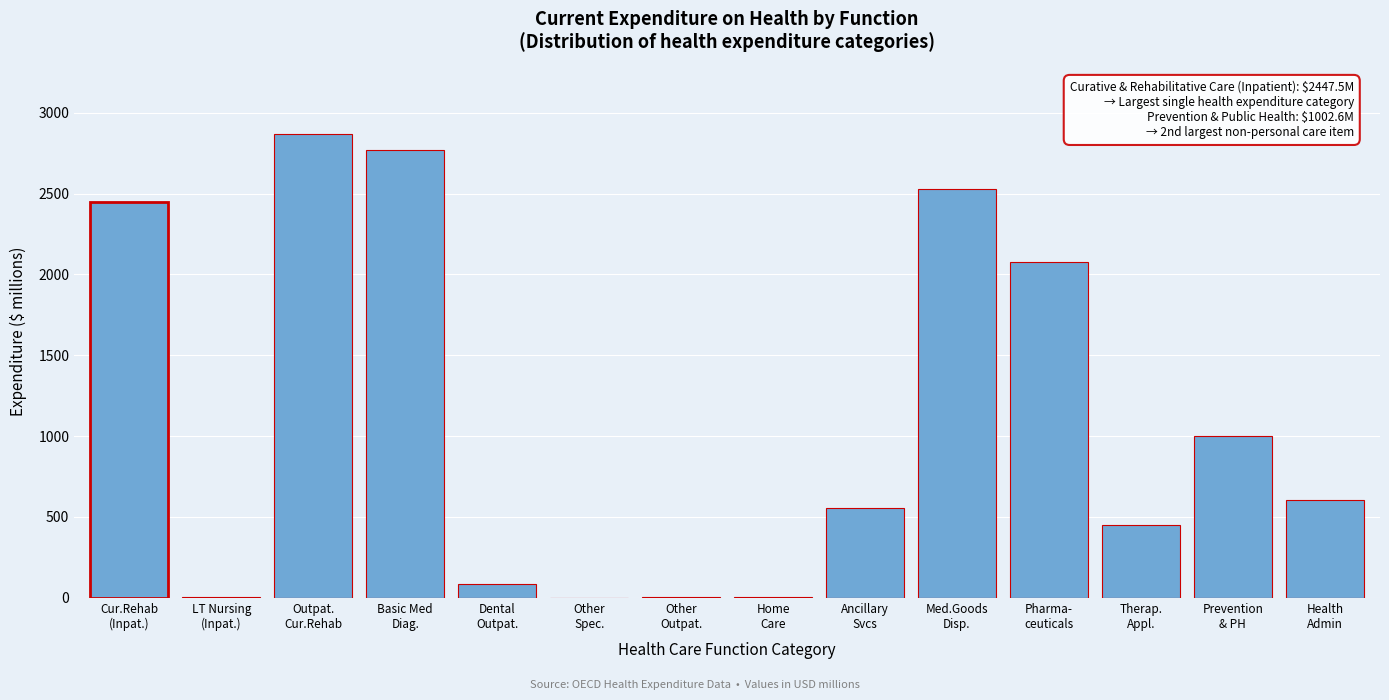

What is the greatest value displayed?

2866.1